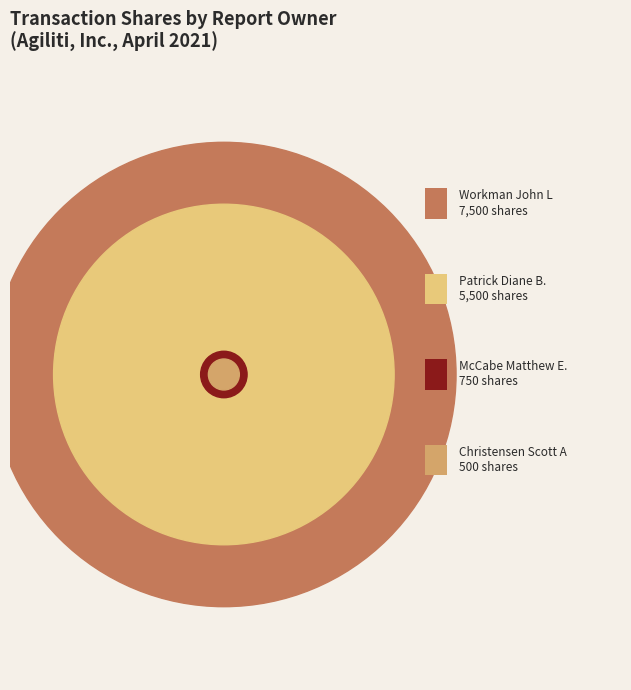

Approximately how many times larger is the value at Christensen Scott A compared to Workman John L?

0.1